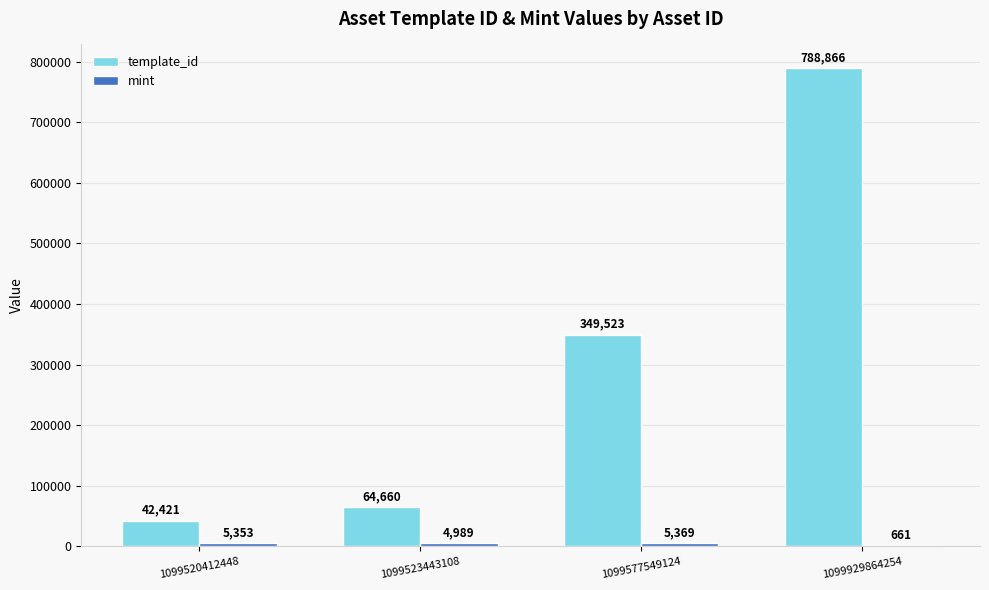

The value of template_id at 1099577549124 is 163644. True or false?

False